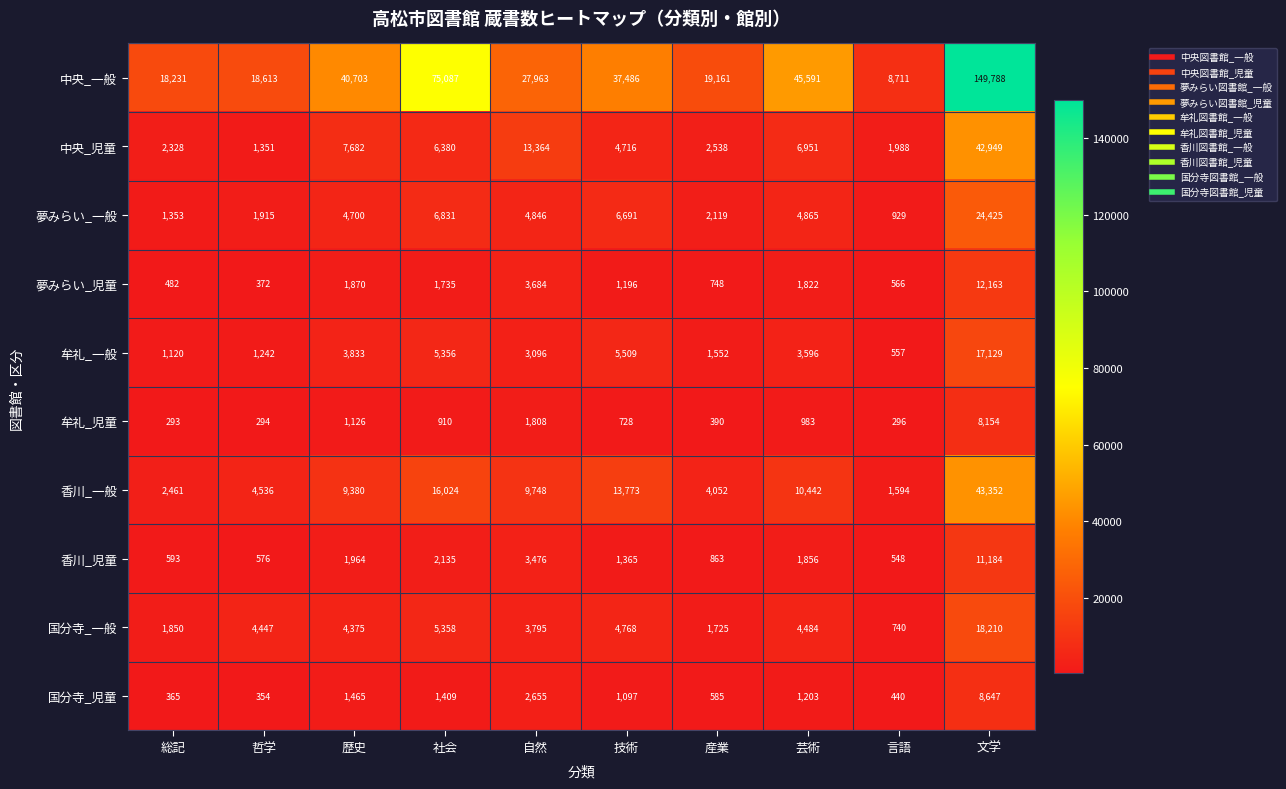

Rank the series at 技術 from lowest to highest value.

牟礼_児童, 国分寺_児童, 夢みらい_児童, 香川_児童, 中央_児童, 国分寺_一般, 牟礼_一般, 夢みらい_一般, 香川_一般, 中央_一般